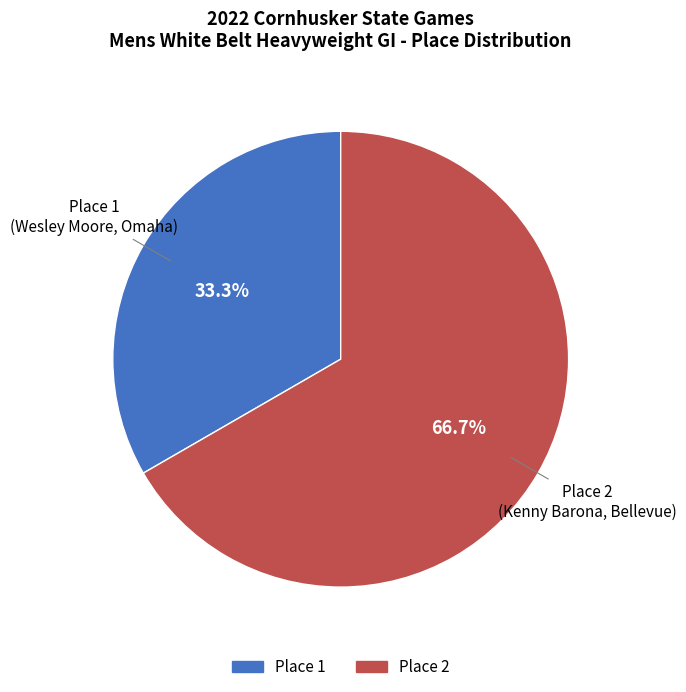

Does any single category account for the majority?

Yes